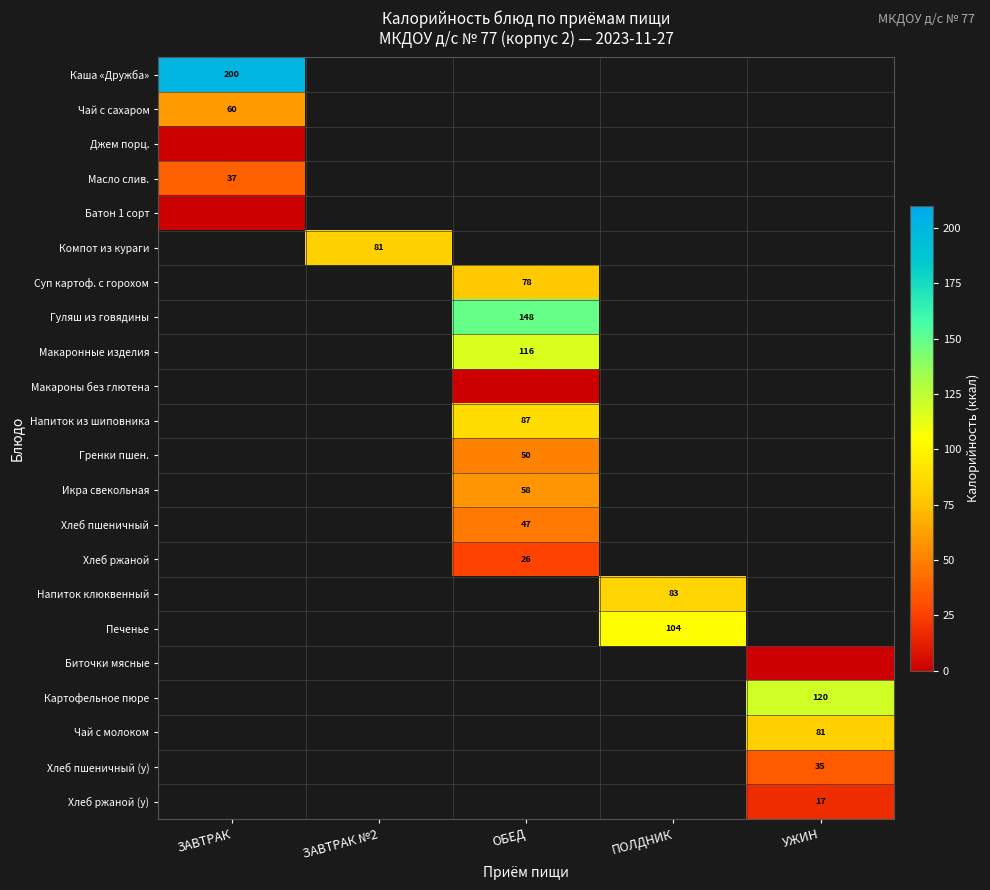

Rank the series at ЗАВТРАК №2 from lowest to highest value.

Каша «Дружба», Чай с сахаром, Джем порц., Масло слив., Батон 1 сорт, Суп картоф. с горохом, Гуляш из говядины, Макаронные изделия, Макароны без глютена, Напиток из шиповника, Гренки пшен., Икра свекольная, Хлеб пшеничный, Хлеб ржаной, Напиток клюквенный, Печенье, Биточки мясные, Картофельное пюре, Чай с молоком, Хлеб пшеничный (у), Хлеб ржаной (у), Компот из кураги